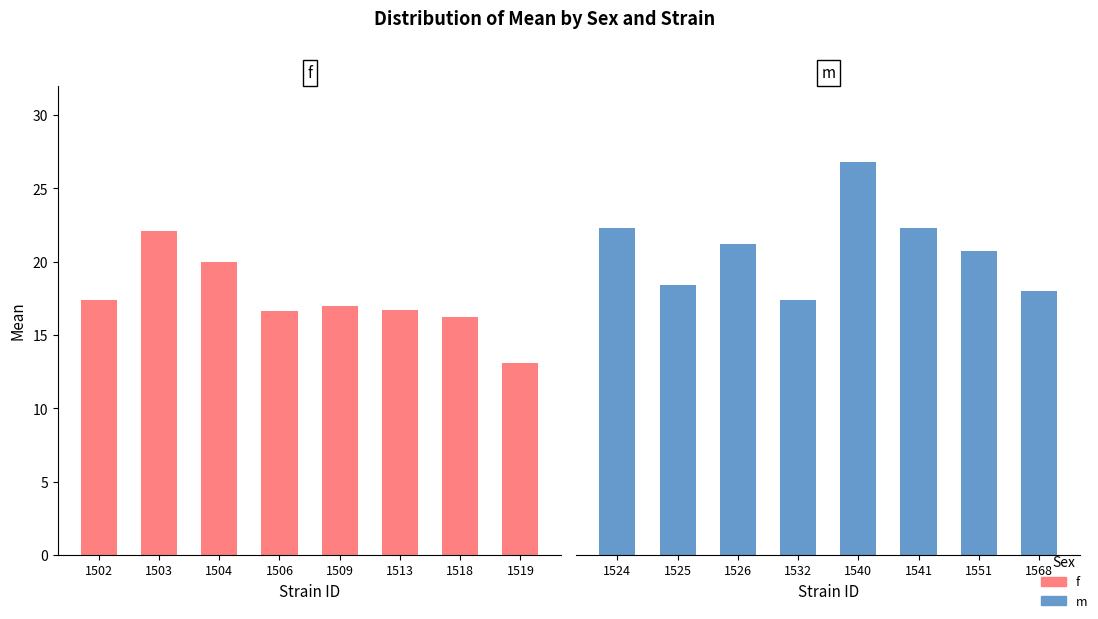

What value does the f series have at 1513?

16.7